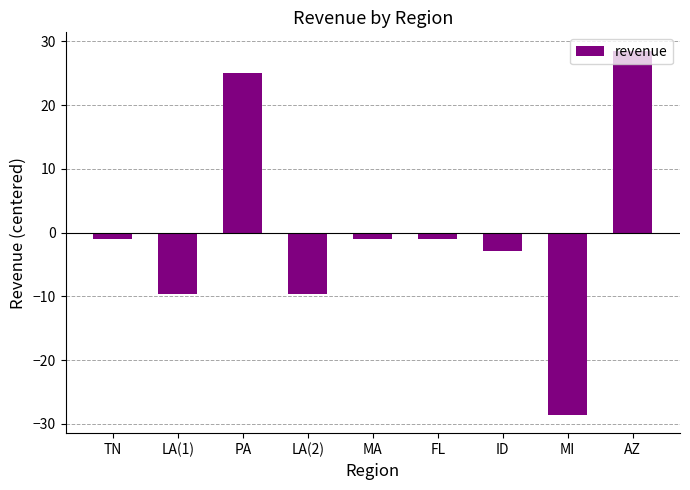

Which has a higher value, MI or FL?

FL